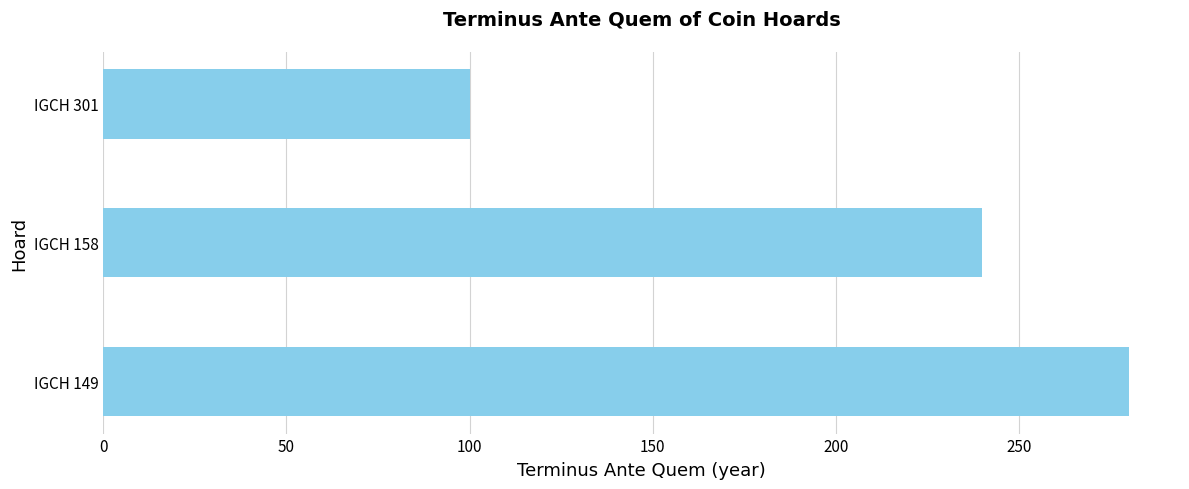

Reading bottom to top, what are all the values shown in this chart?

280	240	100